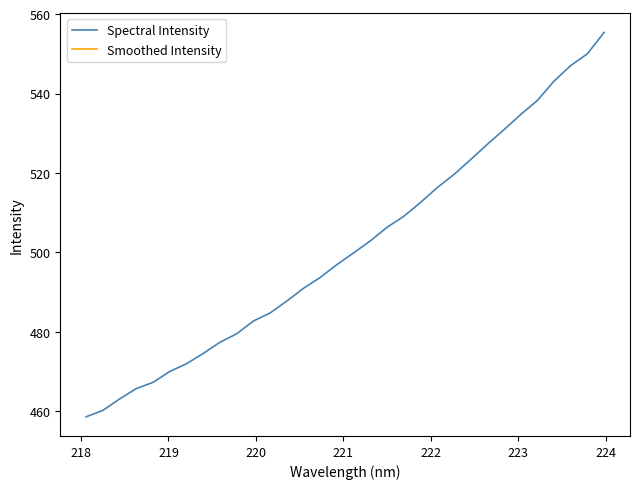

What is the smallest value displayed?

458.6